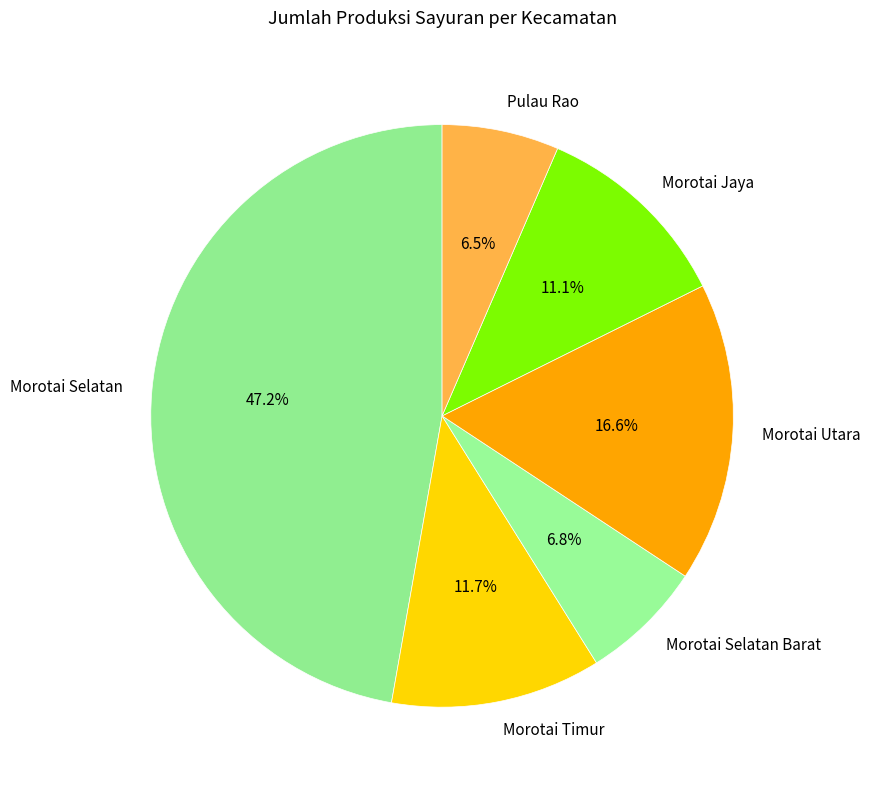

Combined, do Morotai Selatan Barat and Pulau Rao account for over 50%?

No